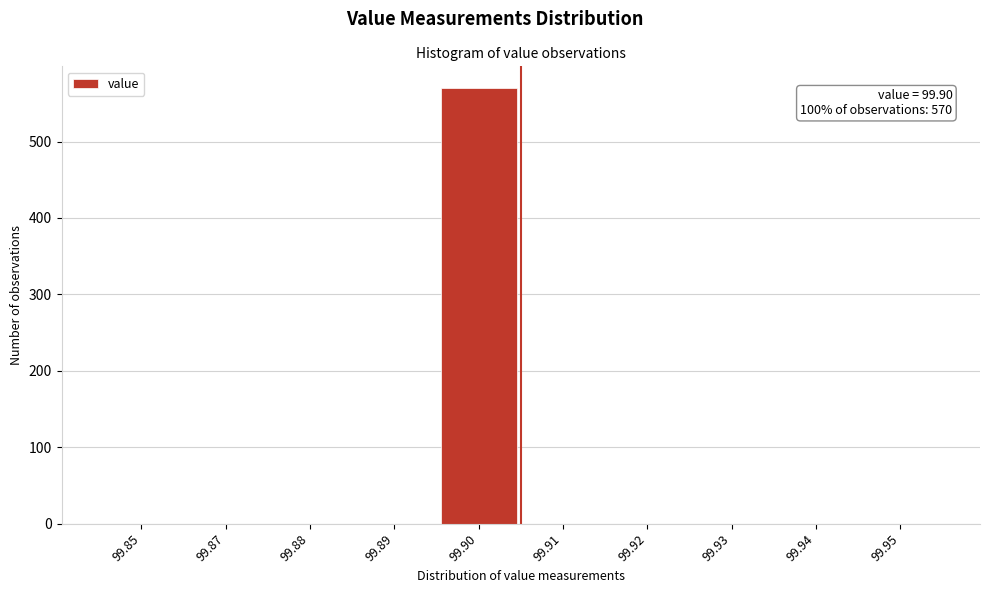

Reading left to right, list all the values displayed in this chart.

99.85=0	99.87=0	99.88=0	99.89=0	99.90=570	99.91=0	99.92=0	99.93=0	99.94=0	99.95=0